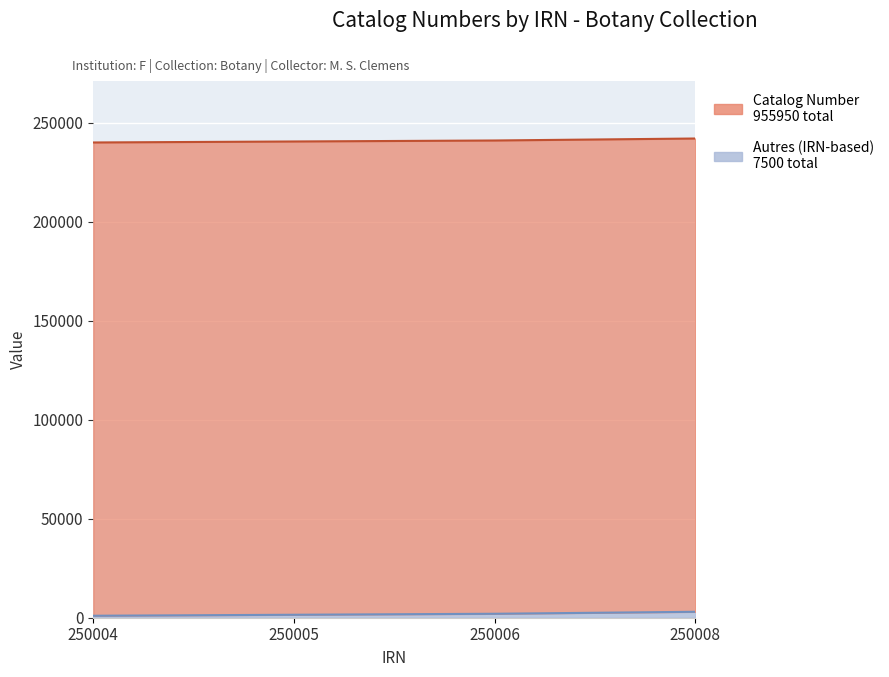

Approximately how many times larger is the value at 250008 compared to 250005?

1.0